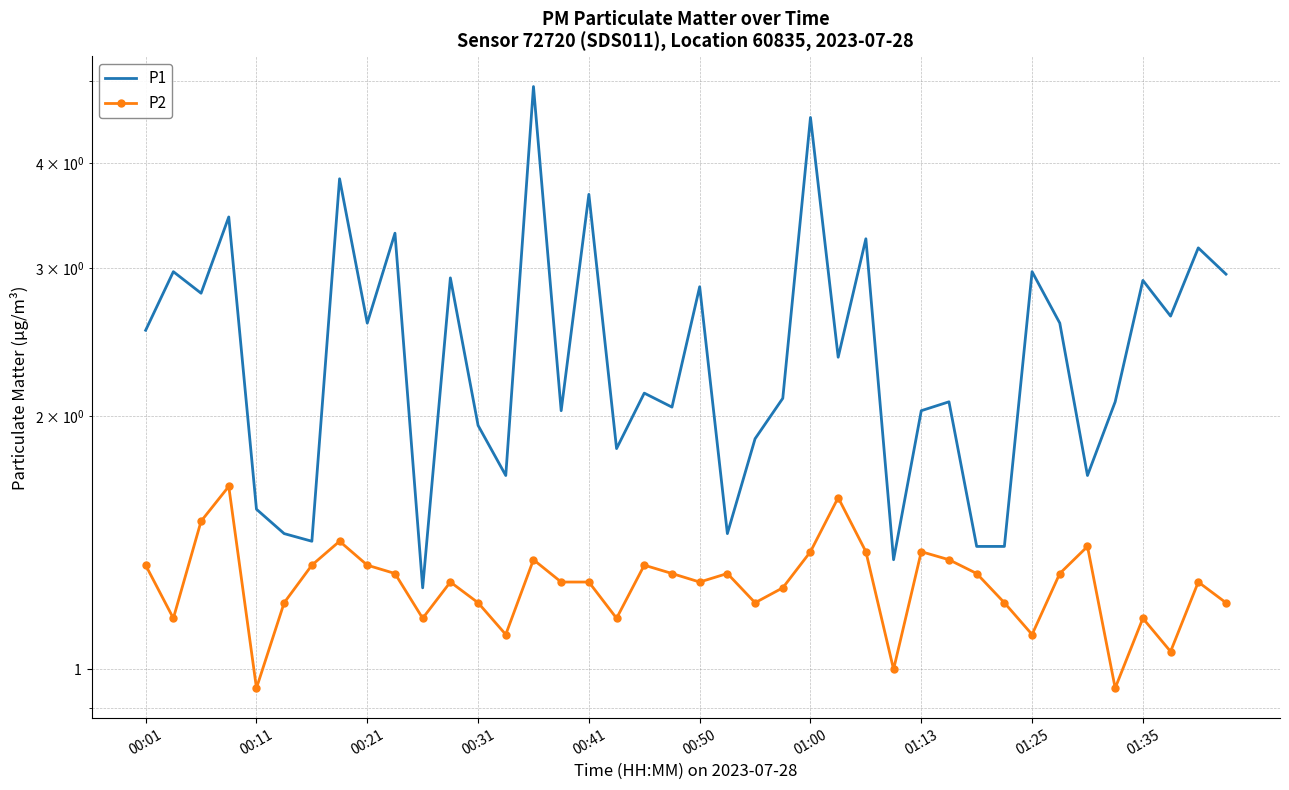

Is it true that P2 equals 0.4 at 27?

False